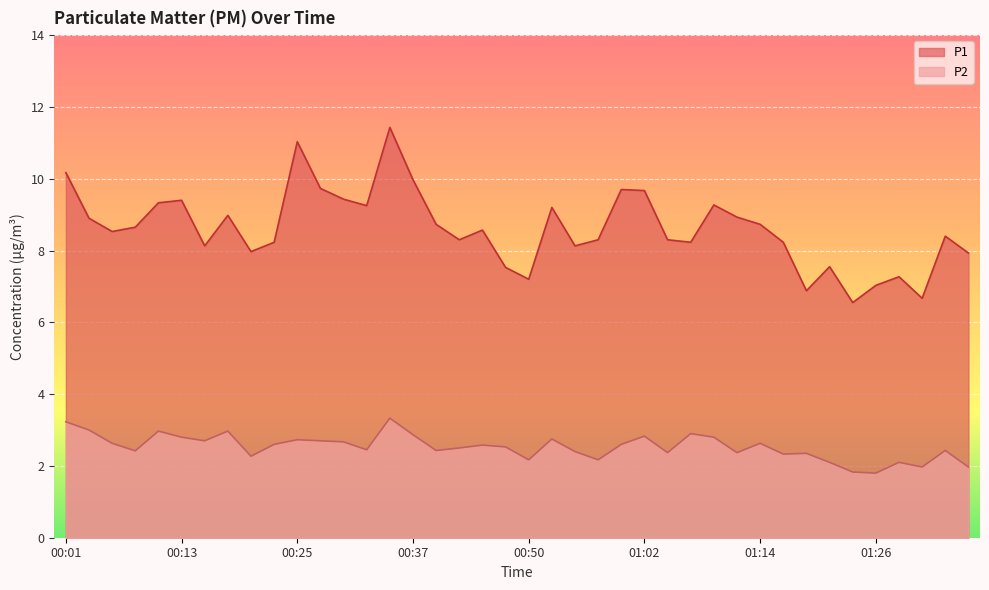

True or false: P1 and P2 intersect in this chart.

False